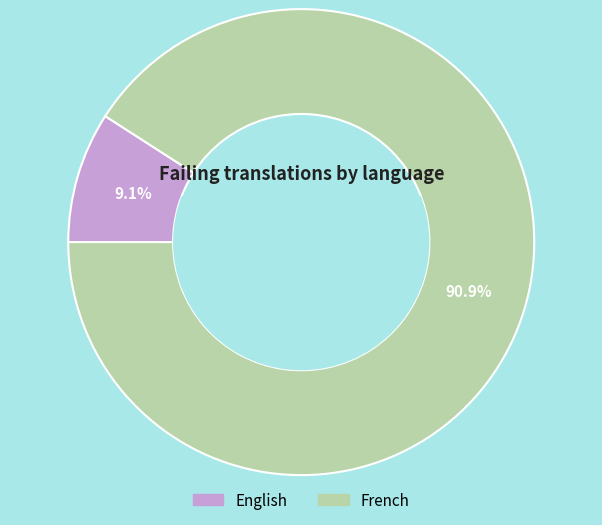

What is the ratio of the value at French to the value at English?

10.0